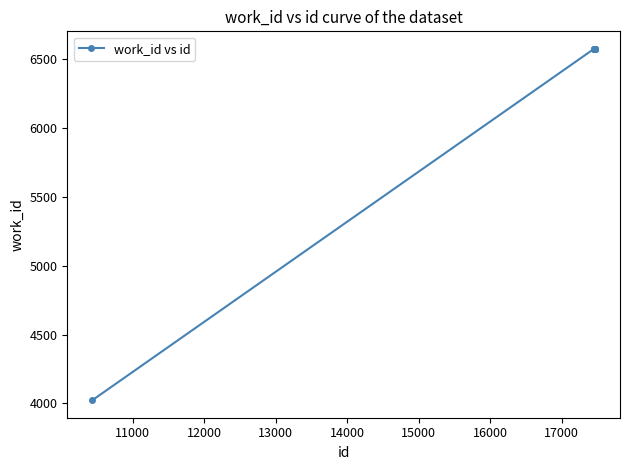

What is the maximum value shown in the chart?

6572